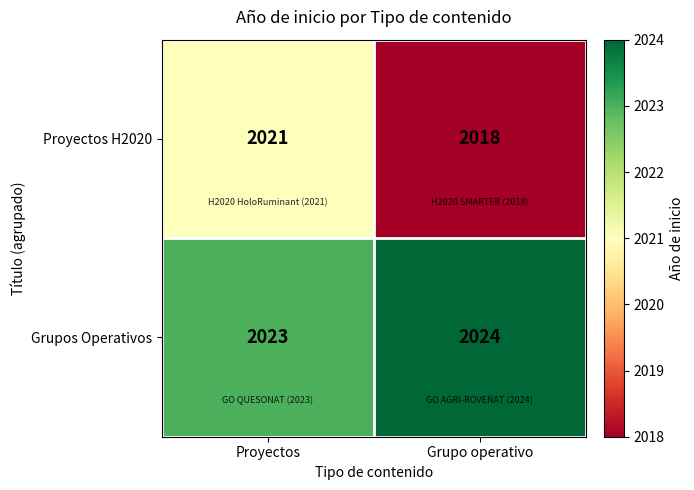

At which category is the sum across all series the highest?

Proyectos